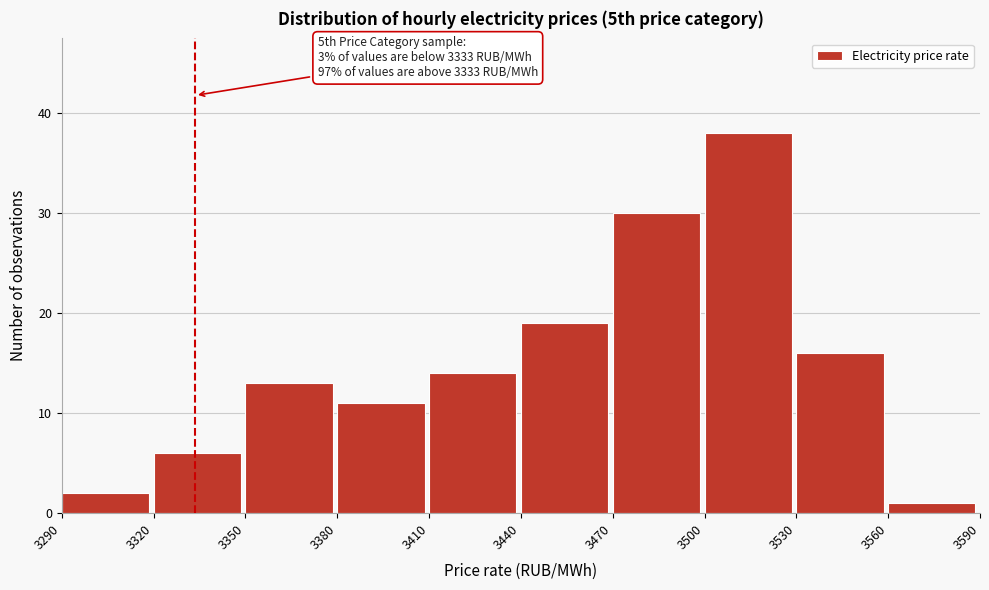

Which range on the x-axis has the tallest bar?

3500 to 3530